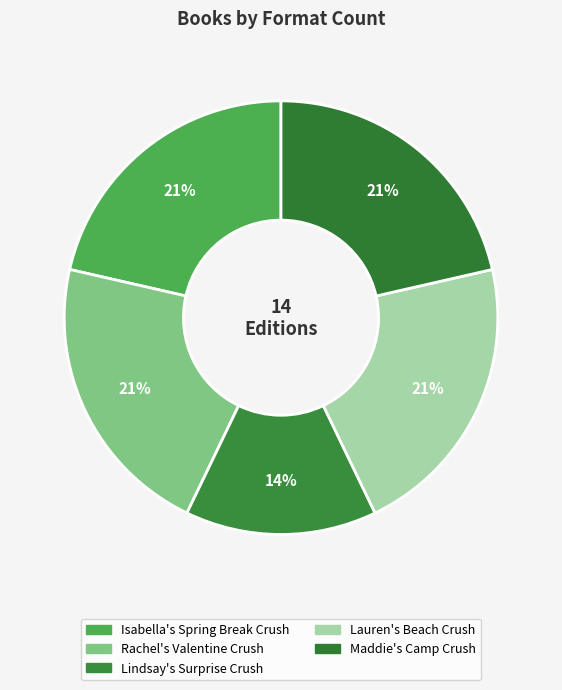

How many segments does this pie chart have?

5